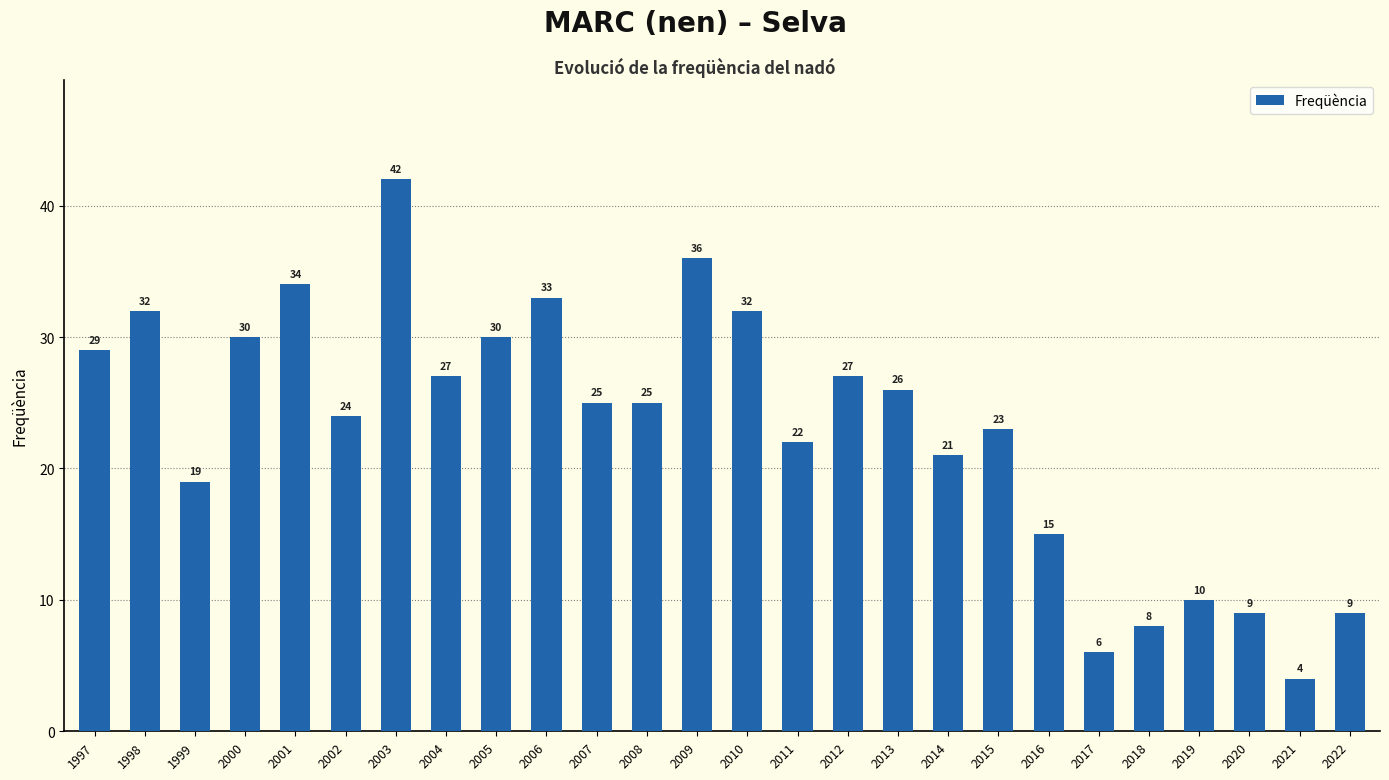

Reading left to right, list all the values displayed in this chart.

29	32	19	30	34	24	42	27	30	33	25	25	36	32	22	27	26	21	23	15	6	8	10	9	4	9